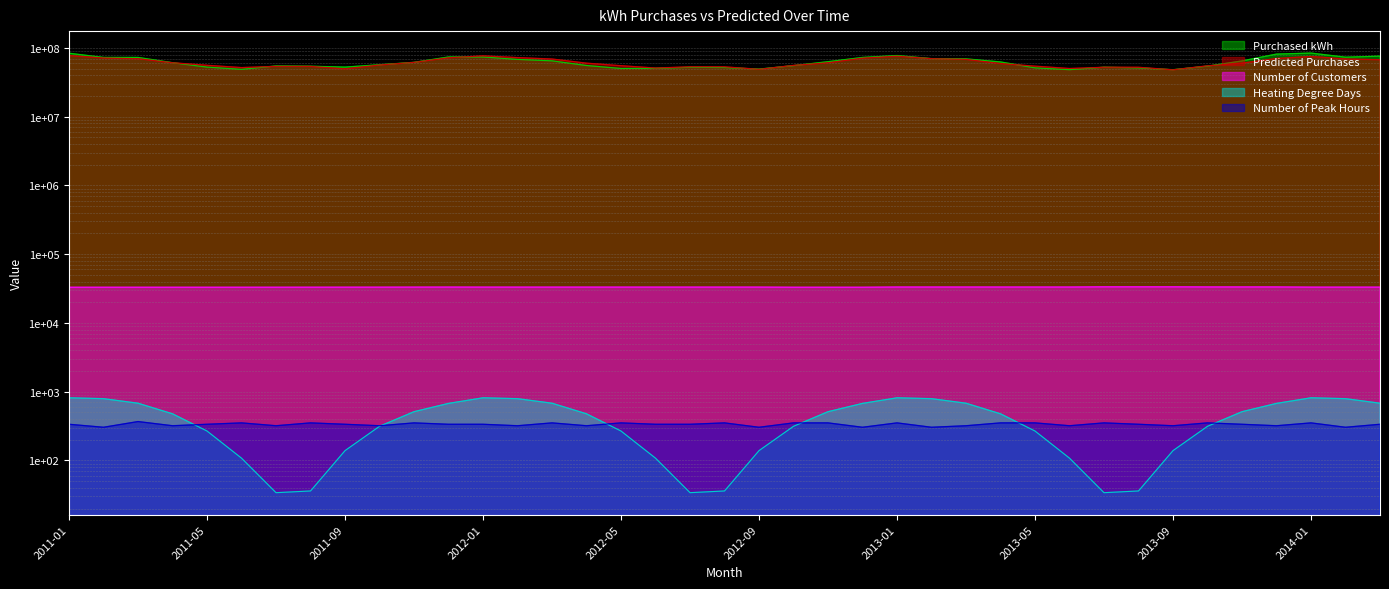

At which category is the sum across all series the highest?

2011-01